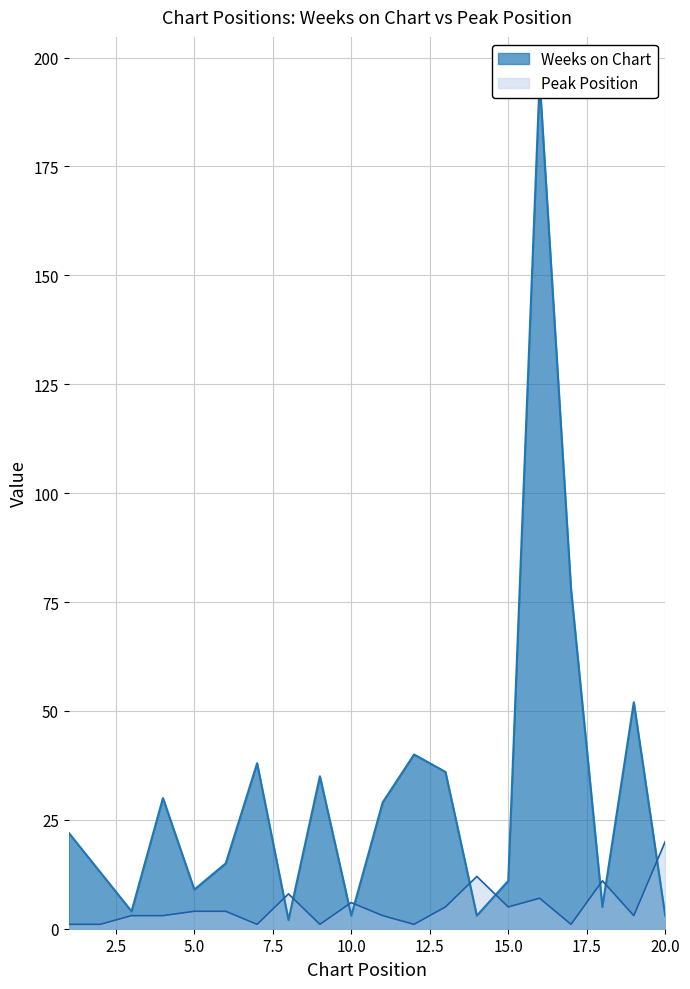

True or false: Peak Position has more than 0 points higher than both neighbors.

True